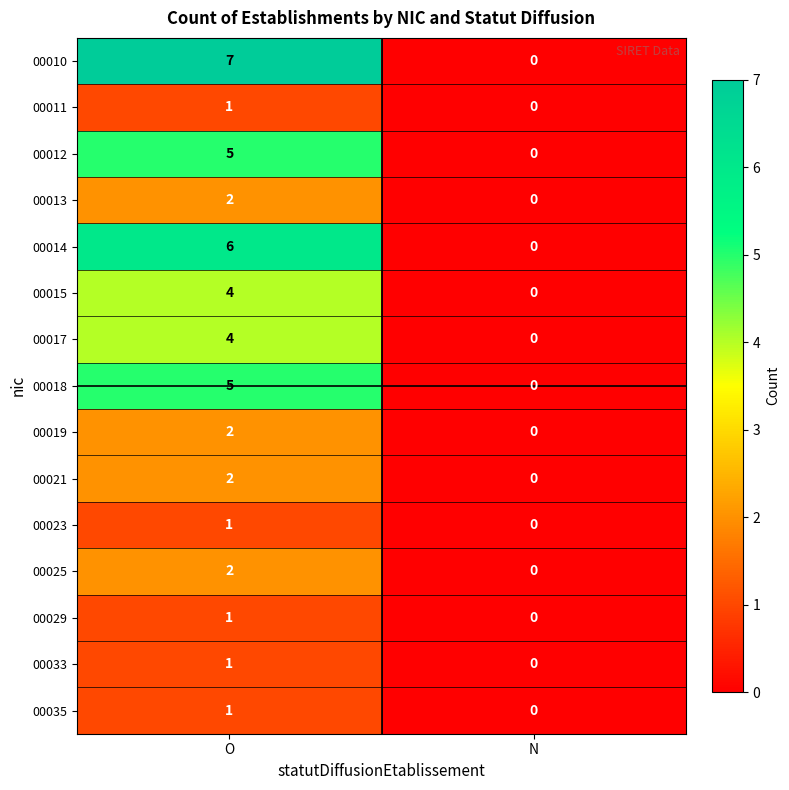

Which category has the lowest value across all series?

N